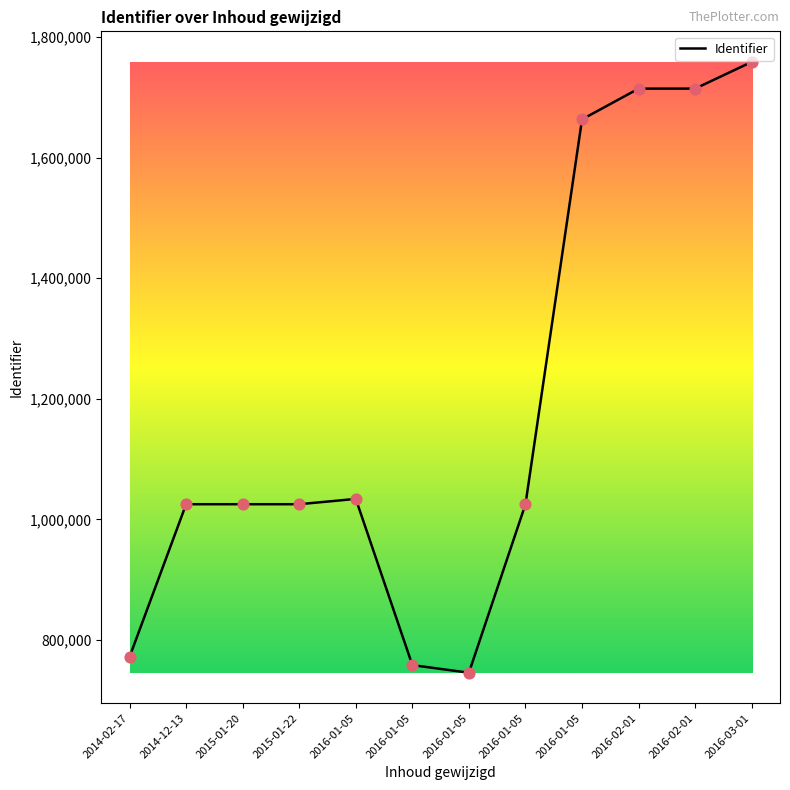

Does the chart have visible grid lines?

No